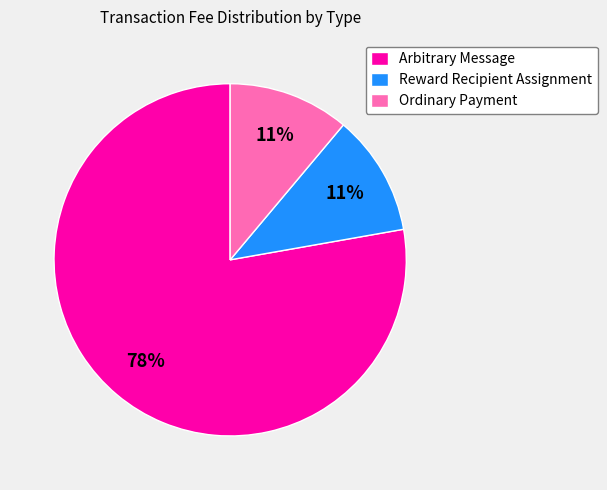

To the nearest percent, what percentage of the pie is Ordinary Payment?

11%